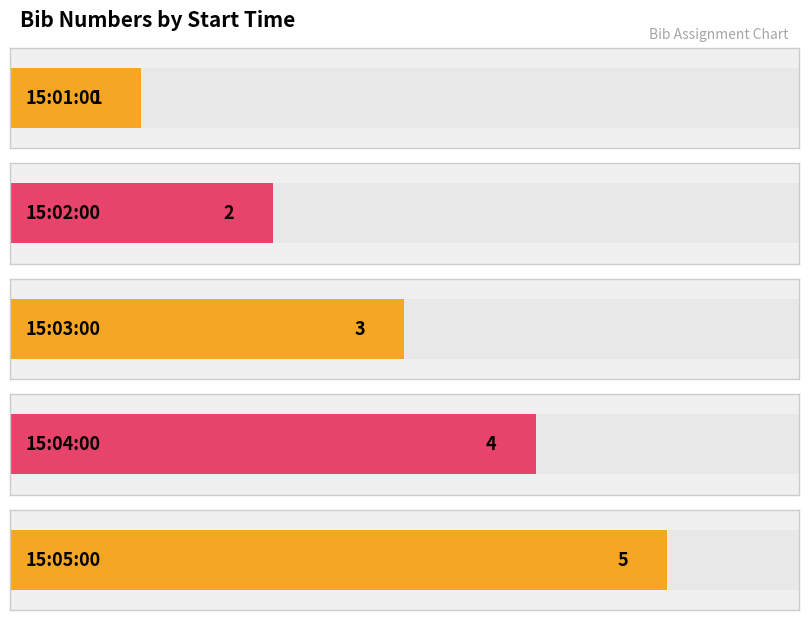

What position from the right is 15:01:00?

5